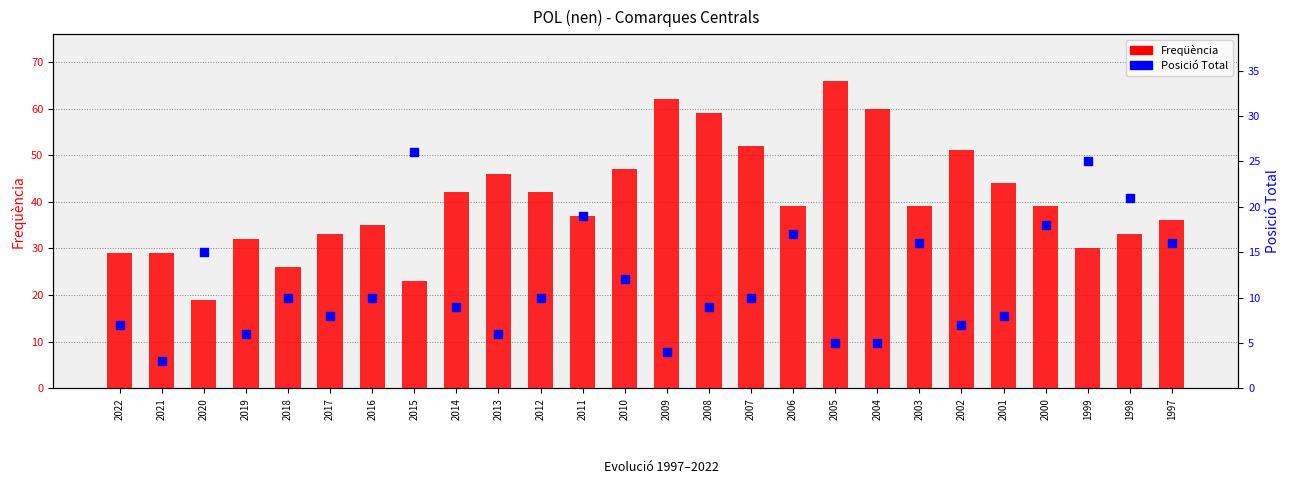

What are all the series names shown in the legend?

Freqüència, Posició Total